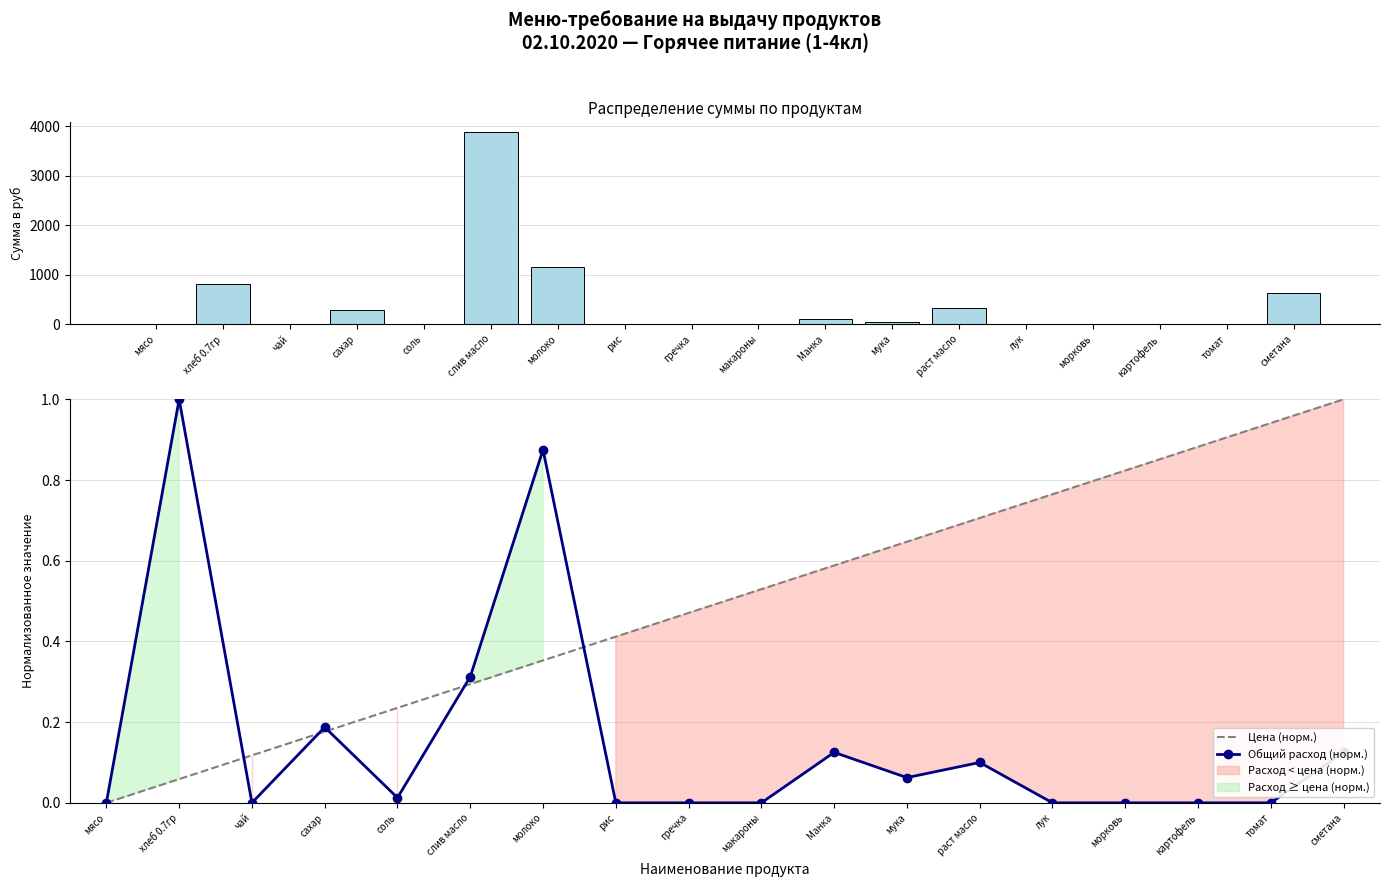

True or false: Общий расход (норм.) has a value of -0.7 at морковь.

False